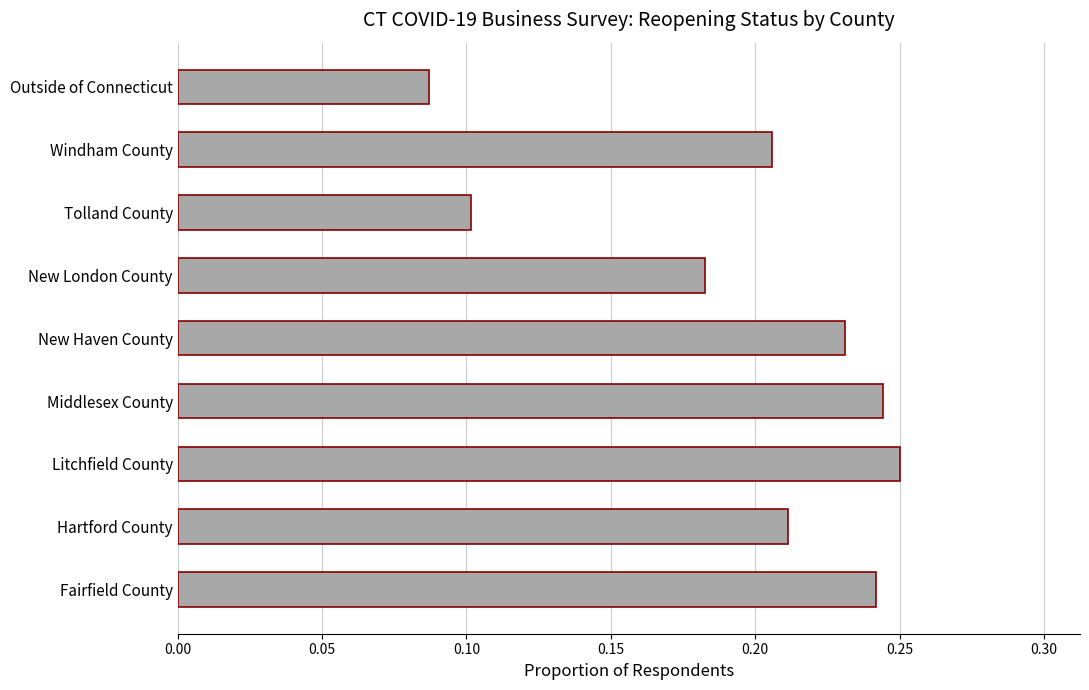

The value at Outside of Connecticut is 0.1. True or false?

True